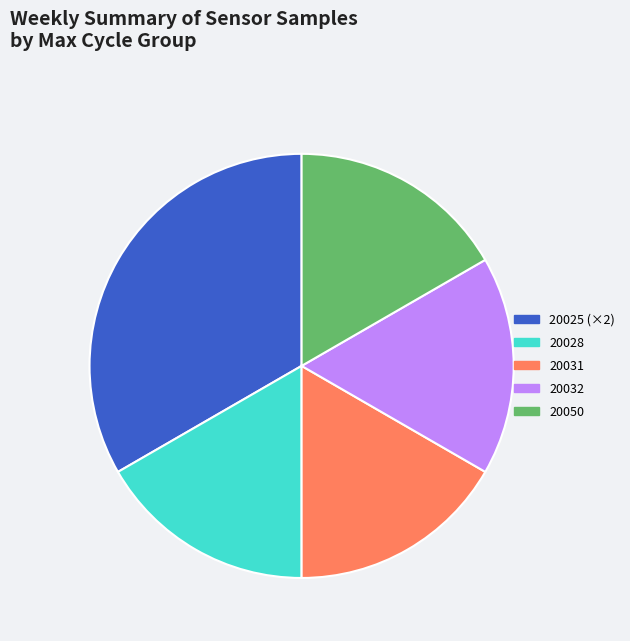

What is the ratio of the value at 20031 to the value at 20028?

1.0